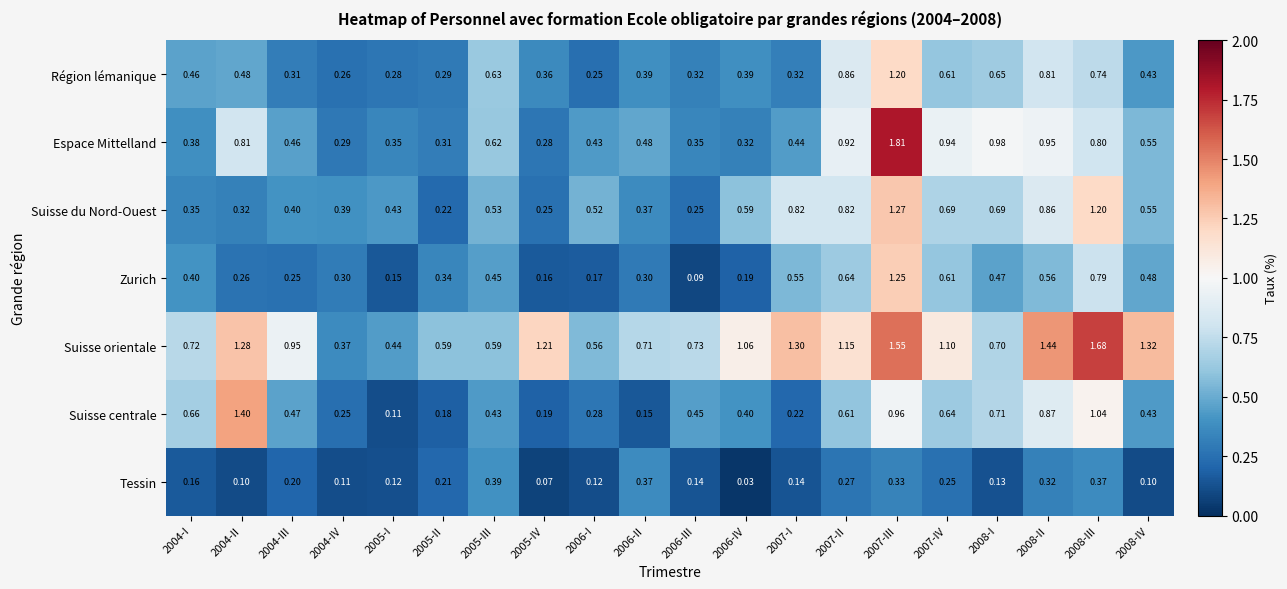

Which series has the widest spread of values?

Espace Mittelland